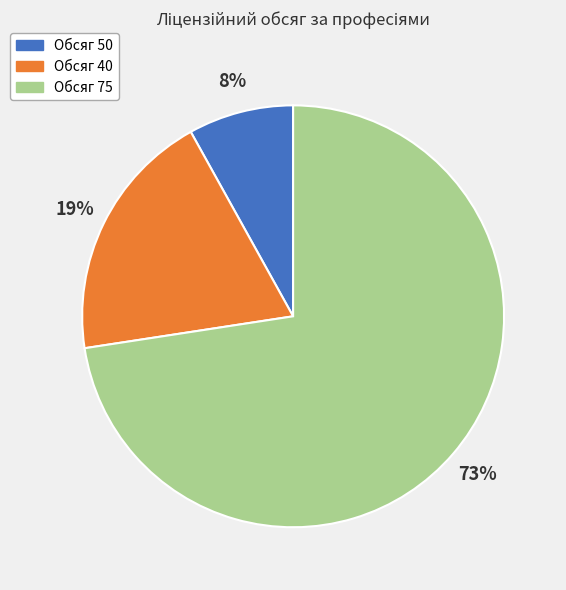

To the nearest percent, what is the difference between the Обсяг 40 and Обсяг 50 slice percentages?

11%